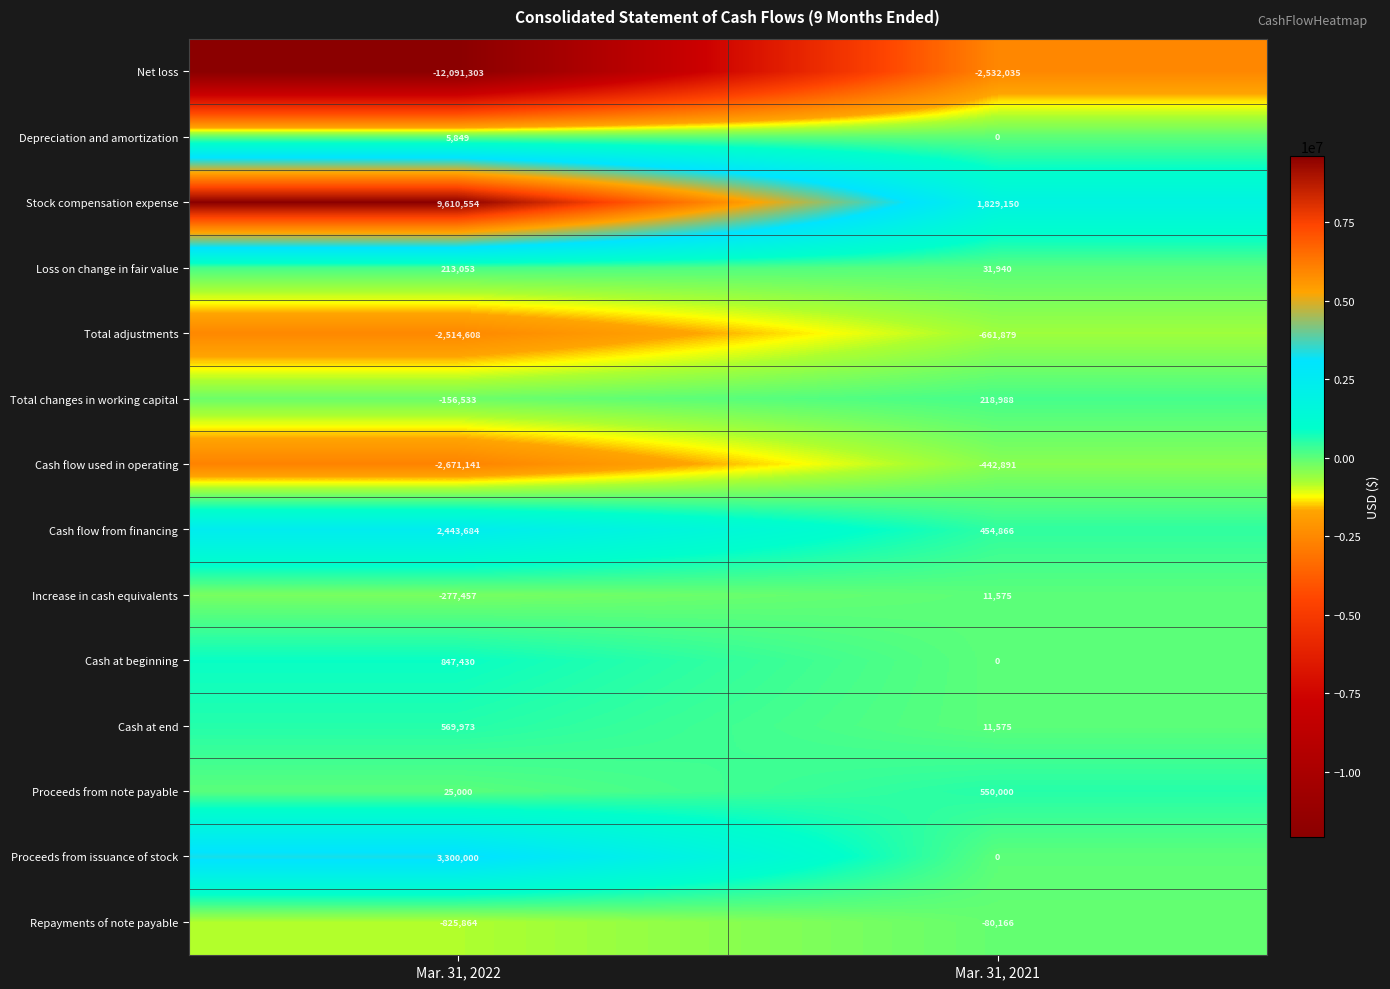

At which category is the sum across all series the highest?

Mar. 31, 2021